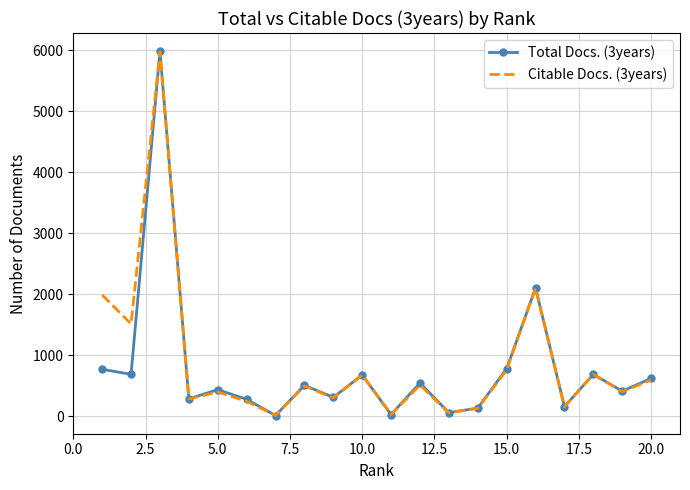

Which series has the widest spread of values?

Total Docs. (3years)